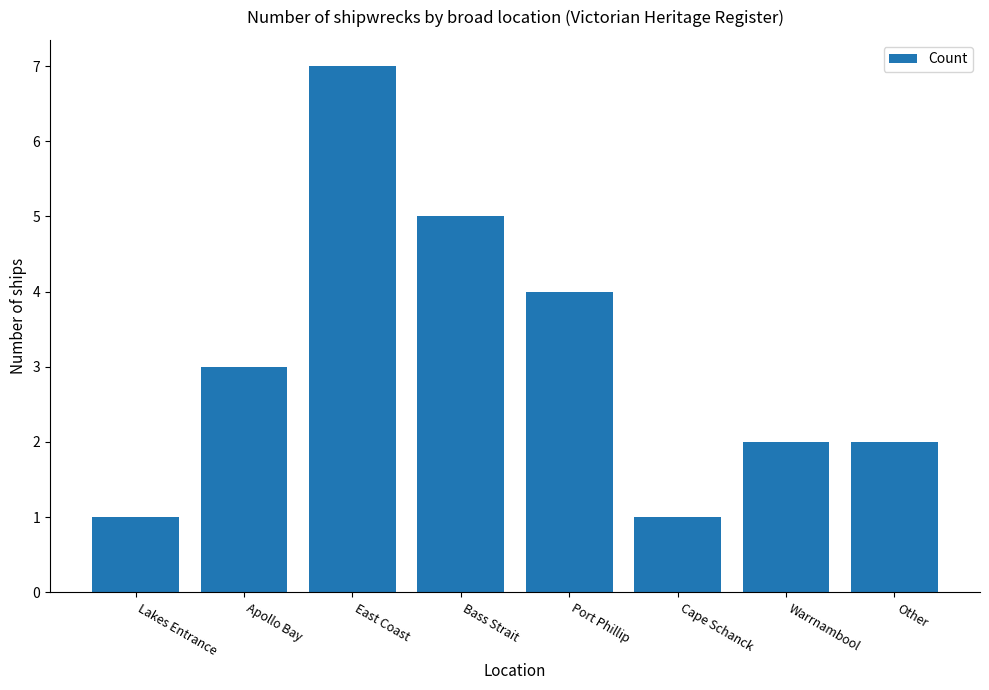

What value does the data have at East Coast?

7